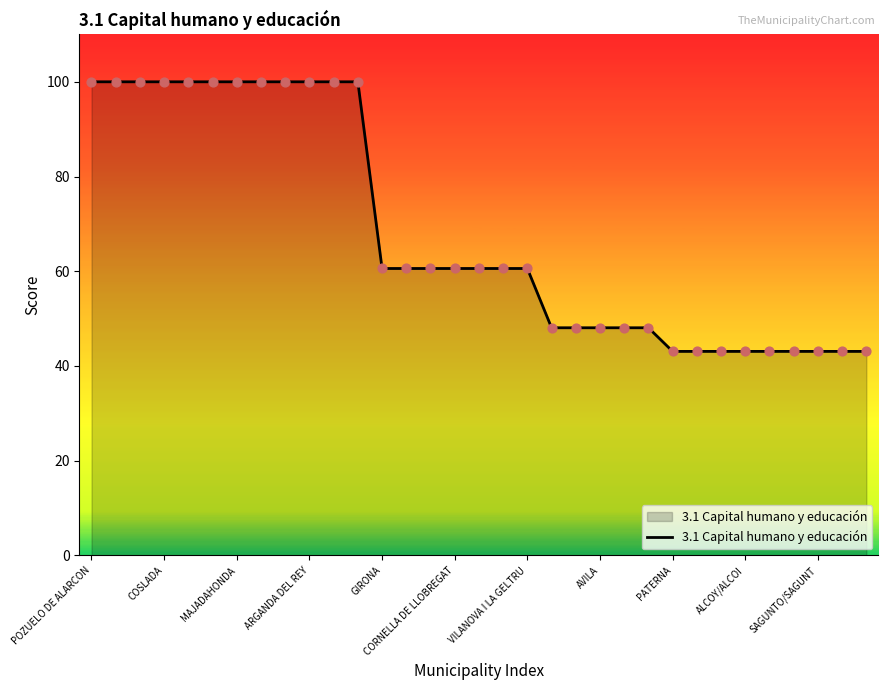

What is the smallest value displayed?

43.1